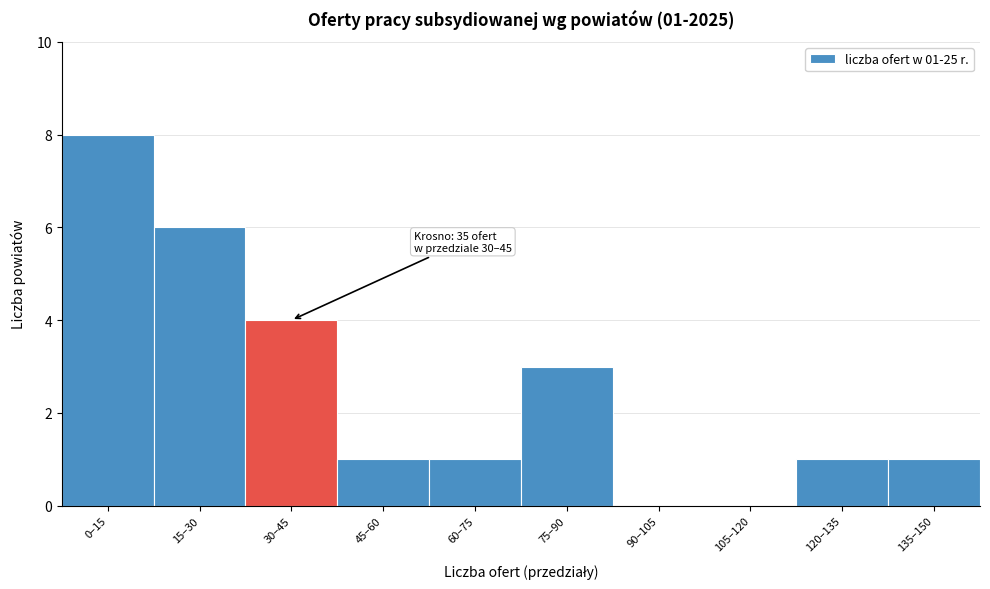

Reading right to left, extract all data points from this chart.

135–150=1	120–135=1	105–120=0	90–105=0	75–90=3	60–75=1	45–60=1	30–45=4	15–30=6	0–15=8